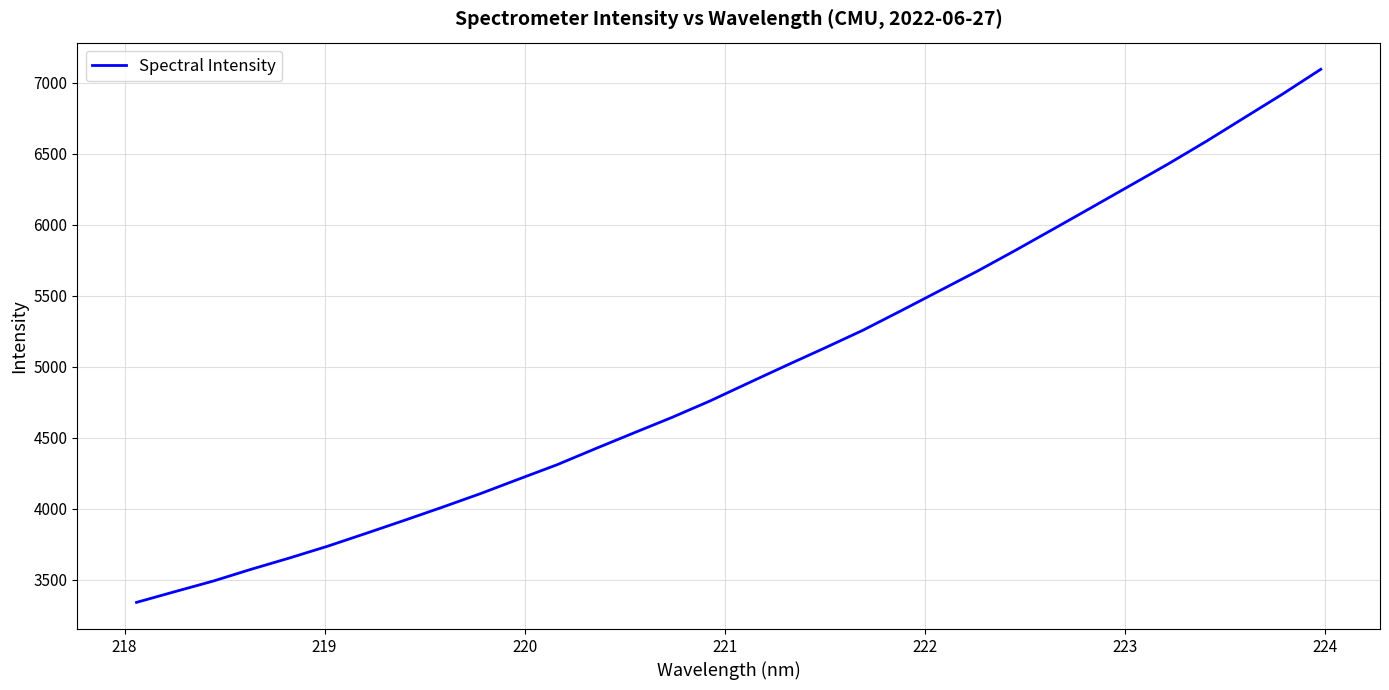

What is the minimum value shown in the chart?

3341.2